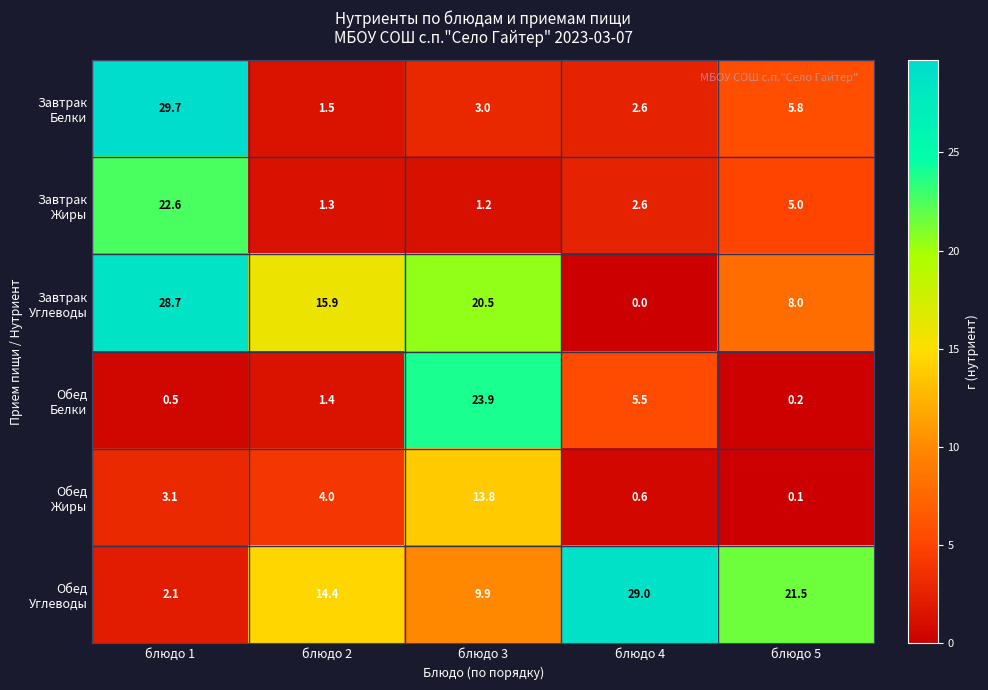

Which label corresponds to the largest value in the chart?

блюдо 1